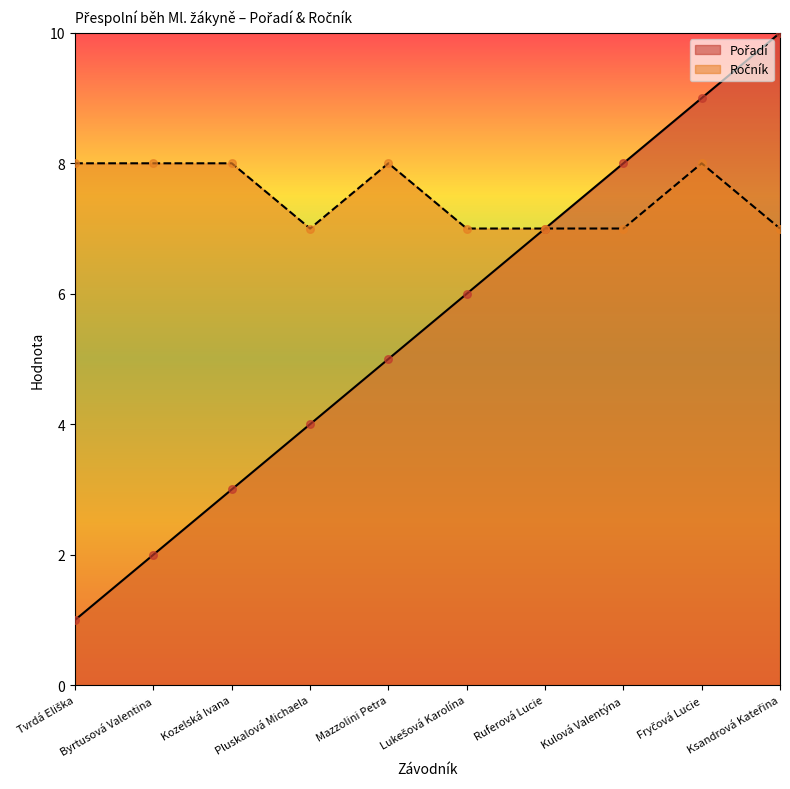

Is the value of Ročník at Mazzolini Petra greater than the value of Pořadí at Mazzolini Petra?

Yes